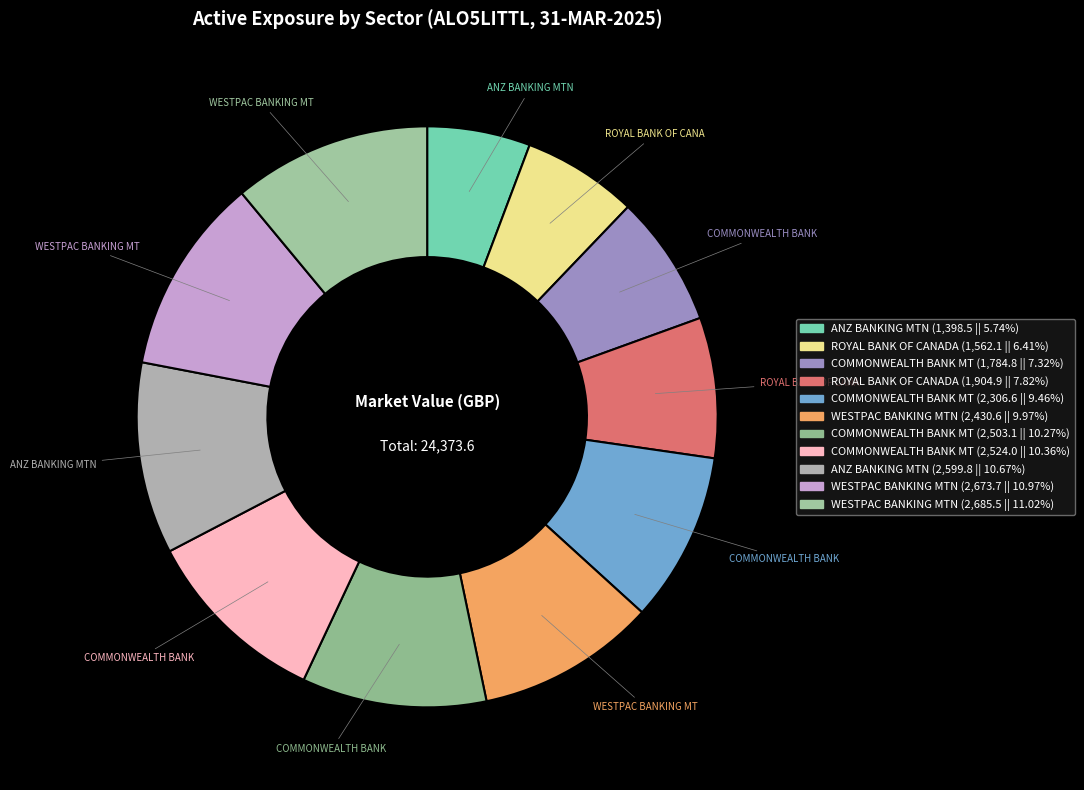

To the nearest percent, what is the average slice percentage?

9%